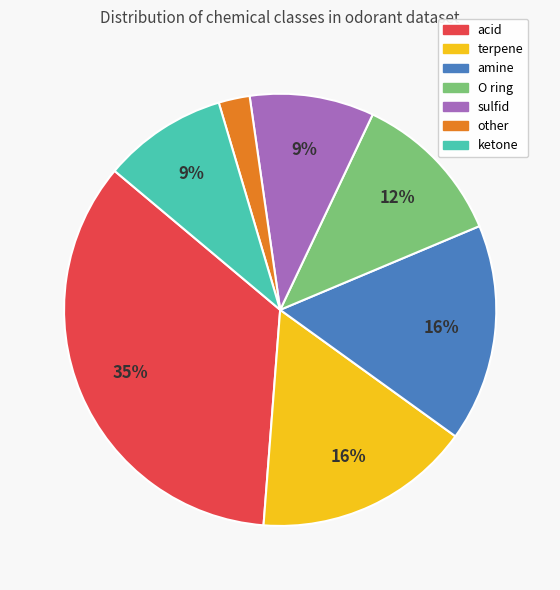

Combined, do acid and ketone account for over 50%?

No